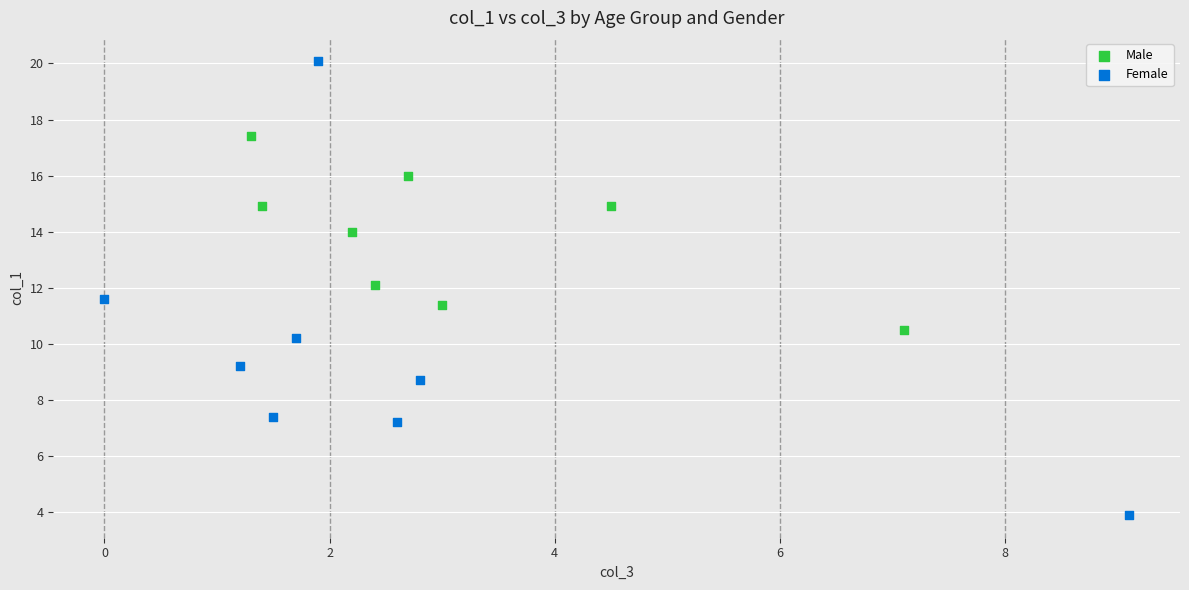

Which series has the widest spread of Y values?

Female